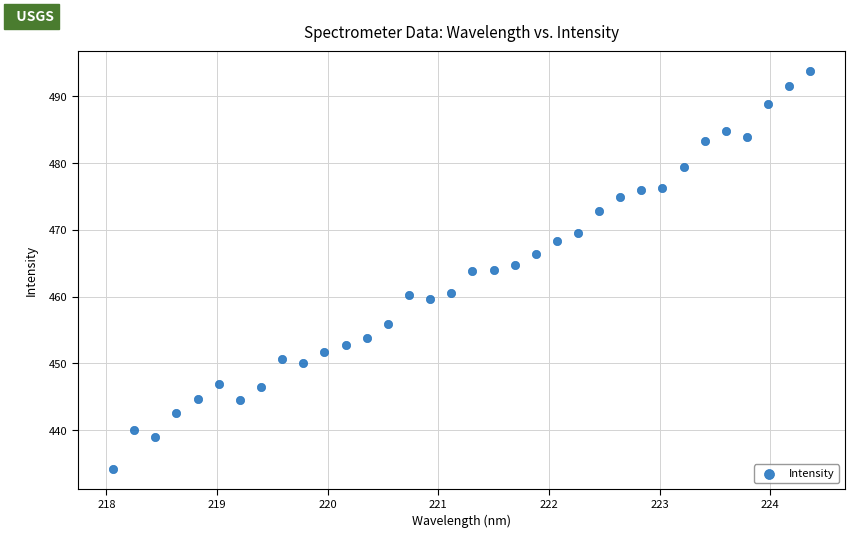

What is the range of X values (max minus min)?

6.3